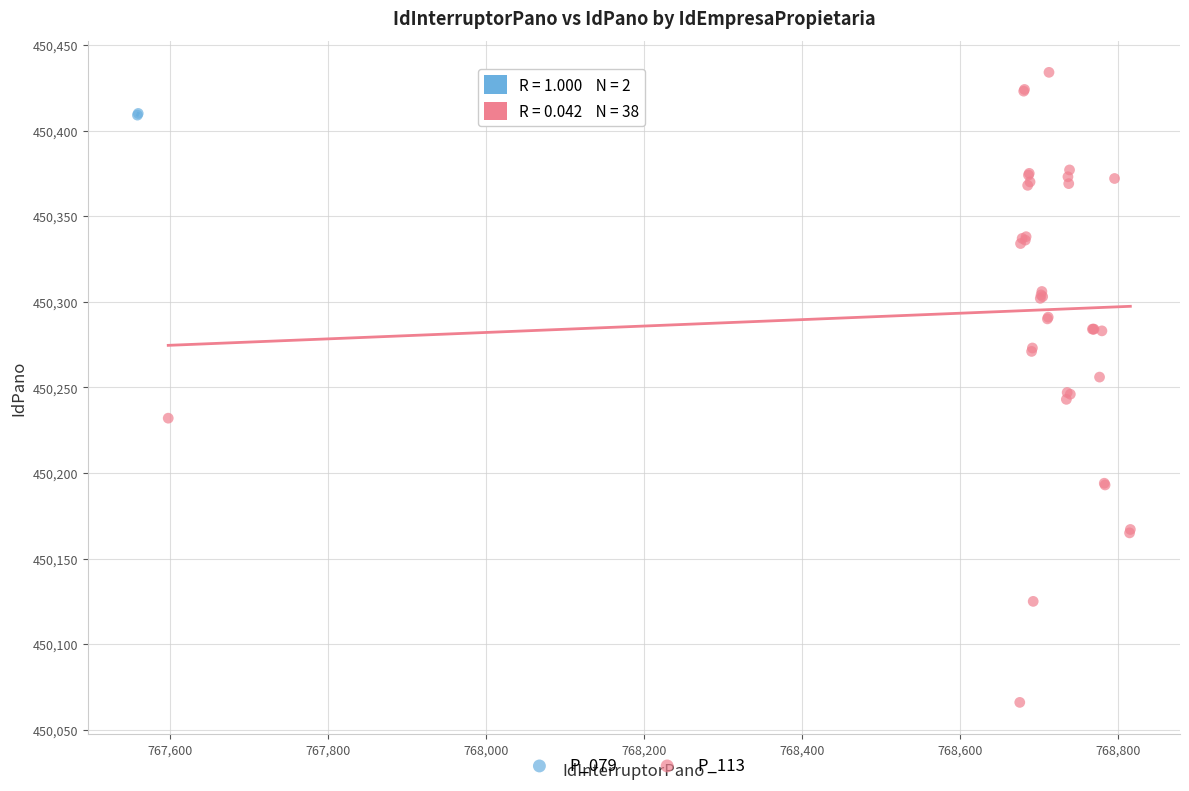

What are all the series names shown in the legend?

P_079, P_113